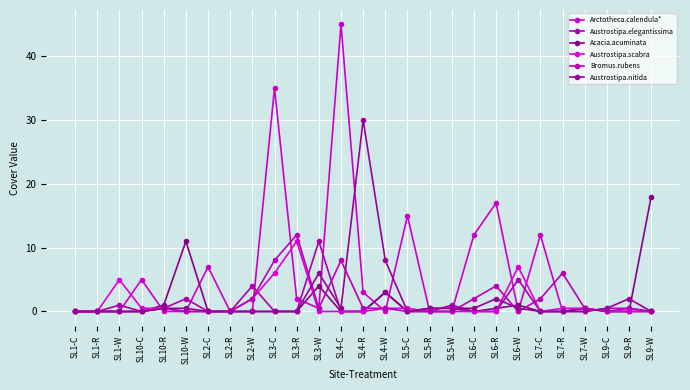

What is the total value across all series at SL3-C?

49.0